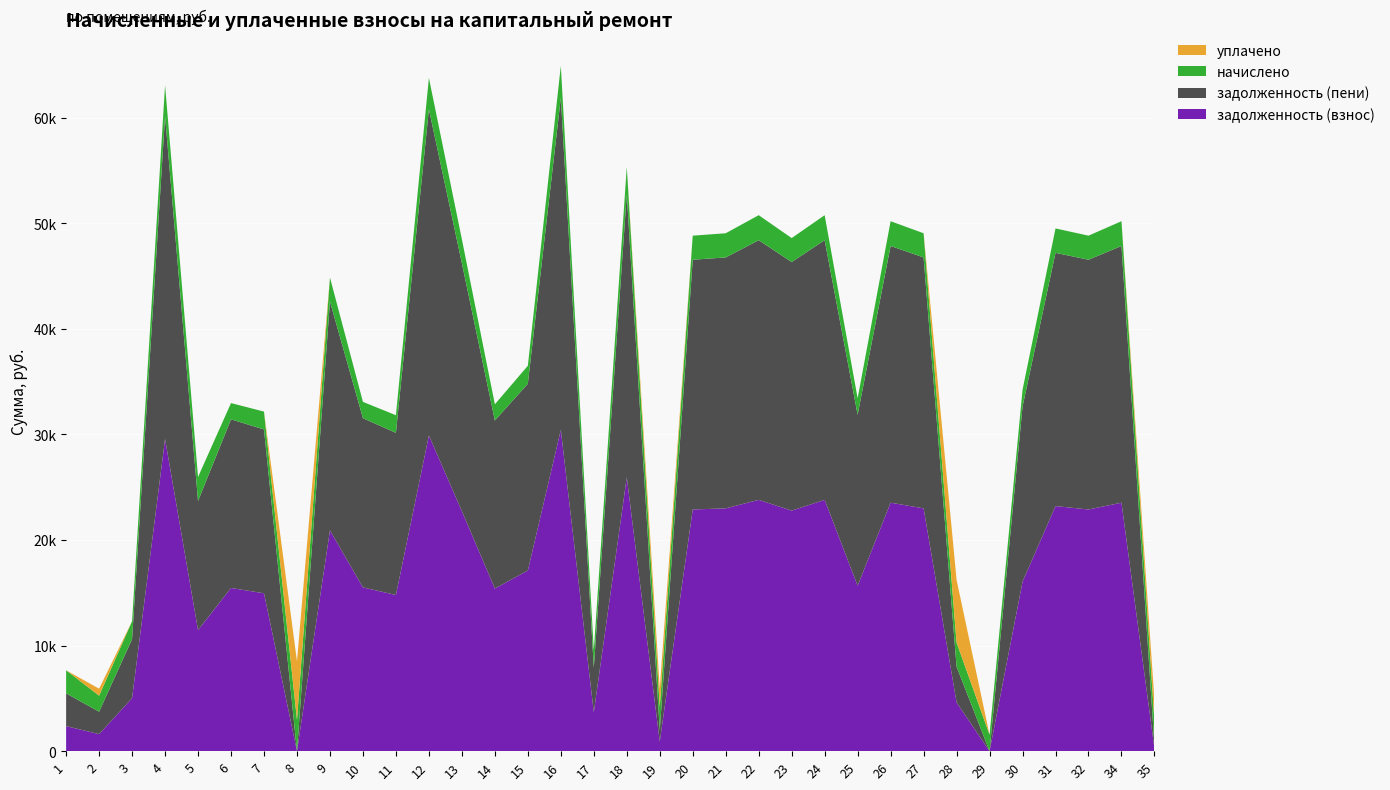

Reading right to left, extract all data points from this chart.

задолженность (взнос): 35=242.8	34=23533.0	32=22891.1	31=23212.1	30=16045.2	29=0.0	28=4619.7	27=22998.1	26=23533.0	25=15670.8	24=23800.4	23=22784.1	22=23800.4	21=22998.1	20=22891.1	19=907.7	18=25939.8	17=3681.7	16=30432.5	15=17114.9	14=15403.3	13=22730.8	12=29897.7	11=14794.1	10=15510.4	9=20914.1	8=0.0	7=14954.6	6=15457.0	5=11467.8	4=29576.6	3=5023.6	2=1617.0	1=2374.8
задолженность (пени): 35=290.1	34=24314.4	32=23651.2	31=23982.9	30=16578.0	29=0.0	28=3385.7	27=23761.8	26=24314.4	25=16191.2	24=24590.8	23=23540.7	22=24590.8	21=23761.8	20=23651.2	19=1071.1	18=26801.2	17=4230.5	16=31443.1	15=17683.2	14=15914.8	13=23485.6	12=30890.5	11=15351.7	10=16025.4	9=21670.7	8=0.0	7=15517.5	6=15970.3	5=12226.1	4=30558.8	3=5588.4	2=2123.1	1=3102.9
начислено: 35=2291.0	34=2344.3	32=2280.4	31=2312.4	30=1598.4	29=1555.7	28=2280.4	27=2291.0	26=2344.3	25=1561.1	24=2371.0	23=2269.7	22=2371.0	21=2291.0	20=2280.4	19=2227.1	18=2584.1	17=1646.4	16=3031.7	15=1705.0	14=1534.5	13=2264.4	12=2978.4	11=1673.0	10=1545.1	9=2269.7	8=2973.1	7=1688.9	6=1539.8	5=2275.0	4=2946.4	3=1694.3	2=1518.5	1=2184.5
уплачено: 35=2001.0	34=0.0	32=0.0	31=0.0	30=0.0	29=0.0	28=5941.3	27=0.0	26=0.0	25=0.0	24=0.0	23=0.0	22=0.0	21=0.0	20=0.0	19=1738.1	18=0.0	17=0.0	16=0.0	15=0.0	14=0.0	13=0.0	12=0.0	11=0.0	10=0.0	9=0.0	8=5546.0	7=0.0	6=0.0	5=0.0	4=0.0	3=0.0	2=660.0	1=0.0